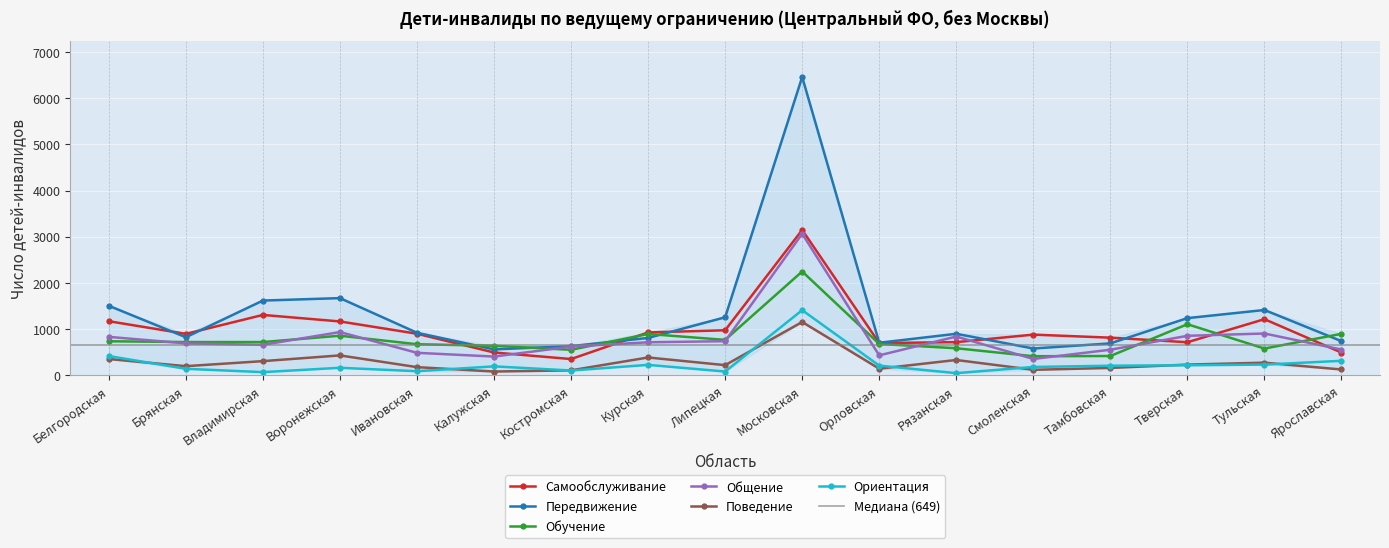

How many lines are shown in the chart?

6